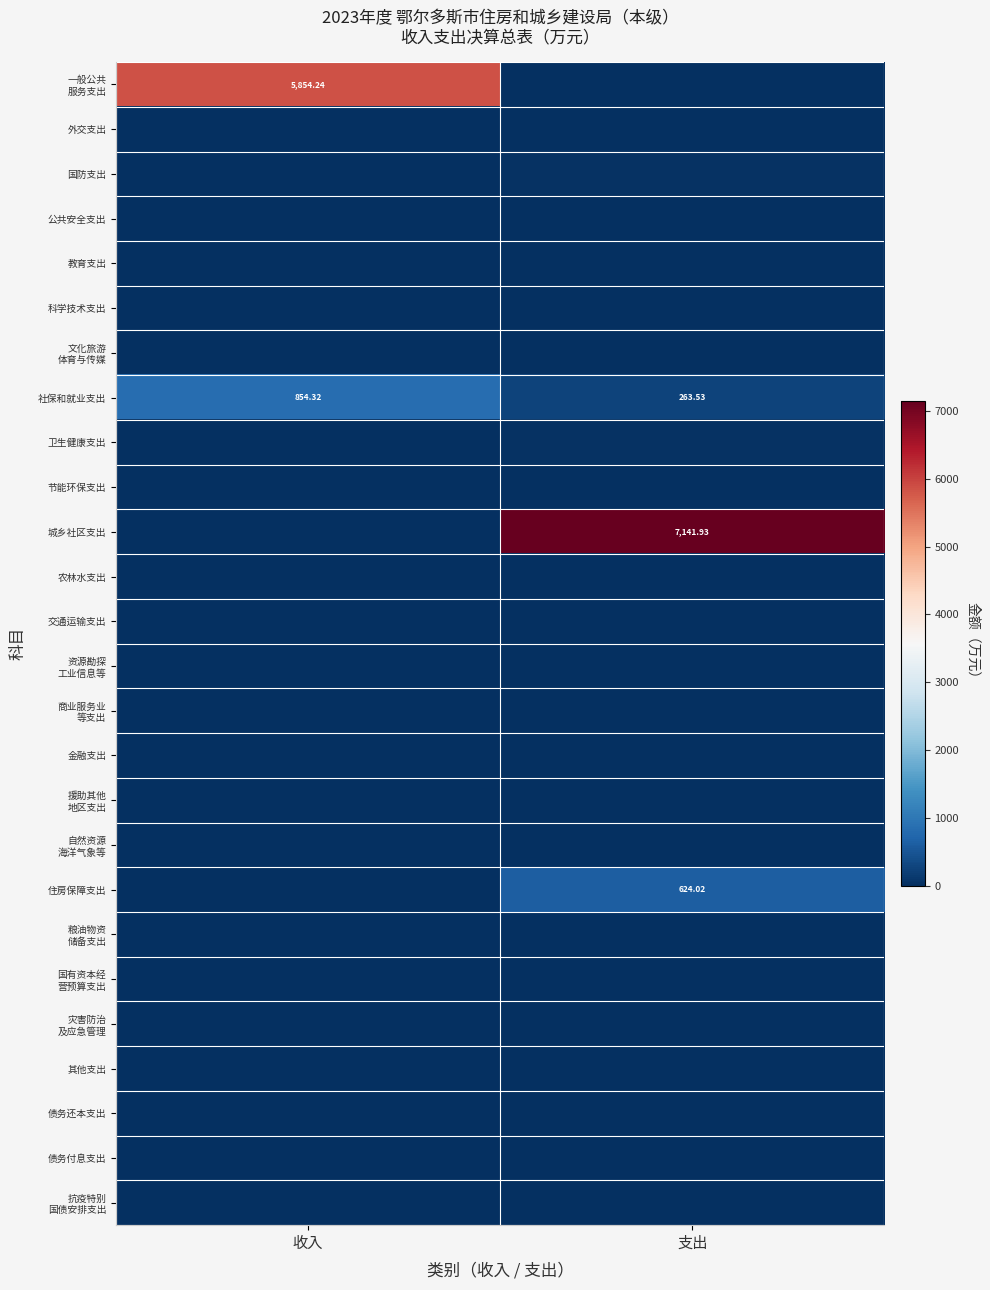

At which label does 卫生健康支出 reach its minimum?

收入